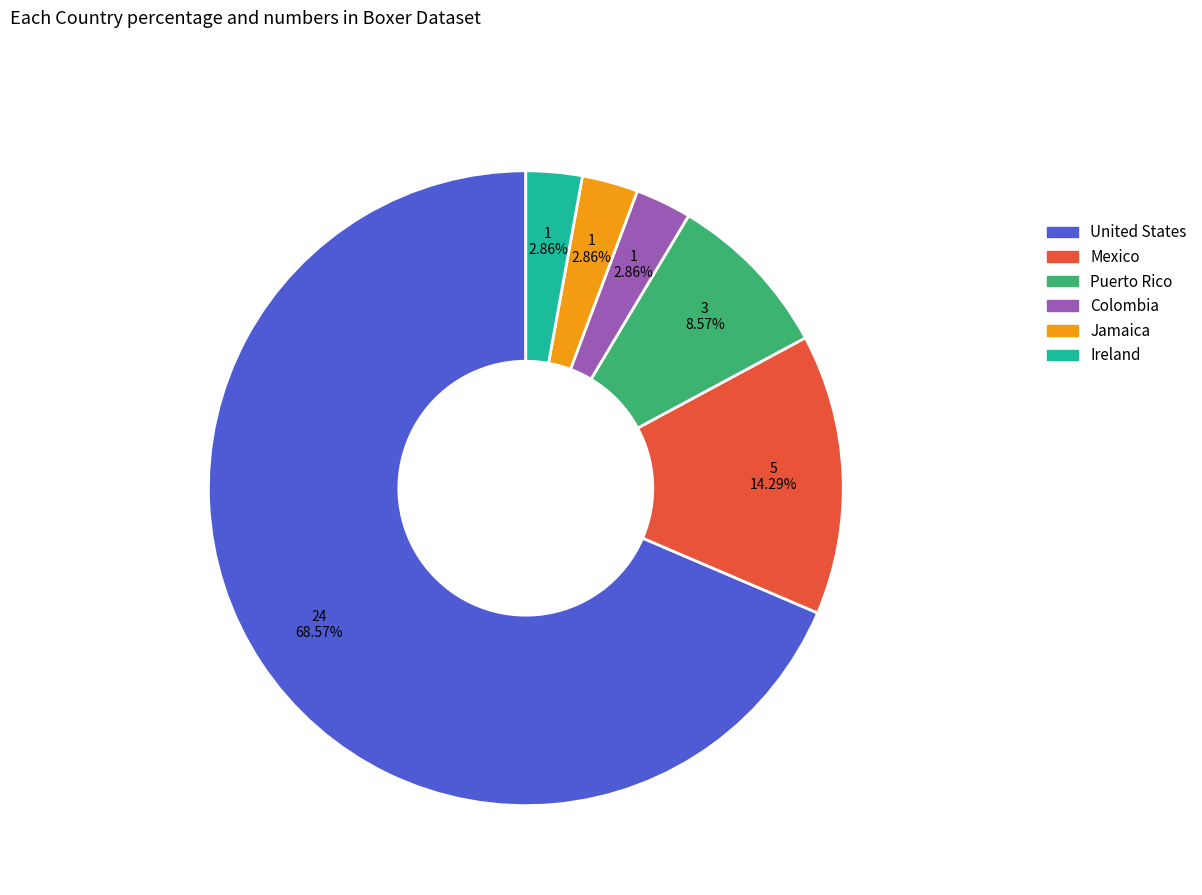

Is there a majority slice in this chart?

Yes